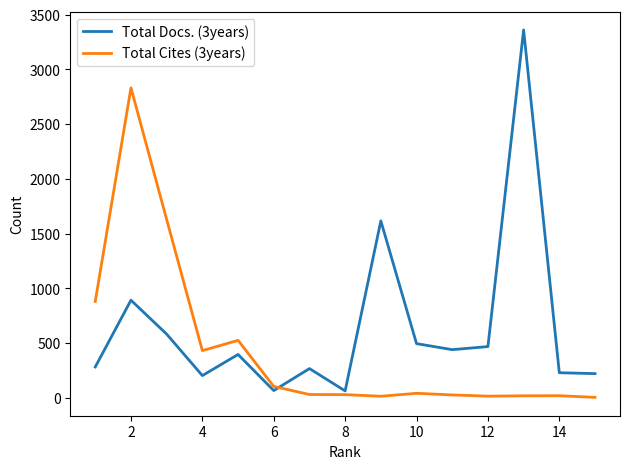

List the series in order of their overall mean, lowest first.

Total Cites (3years), Total Docs. (3years)